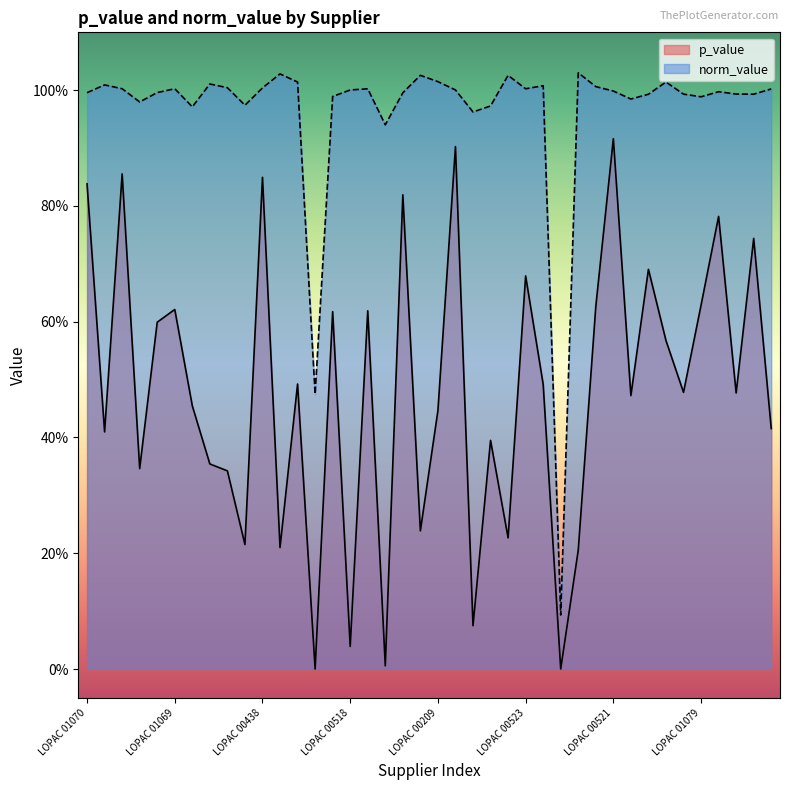

What is the approximate value of p_value at LOPAC 01069?

0.6